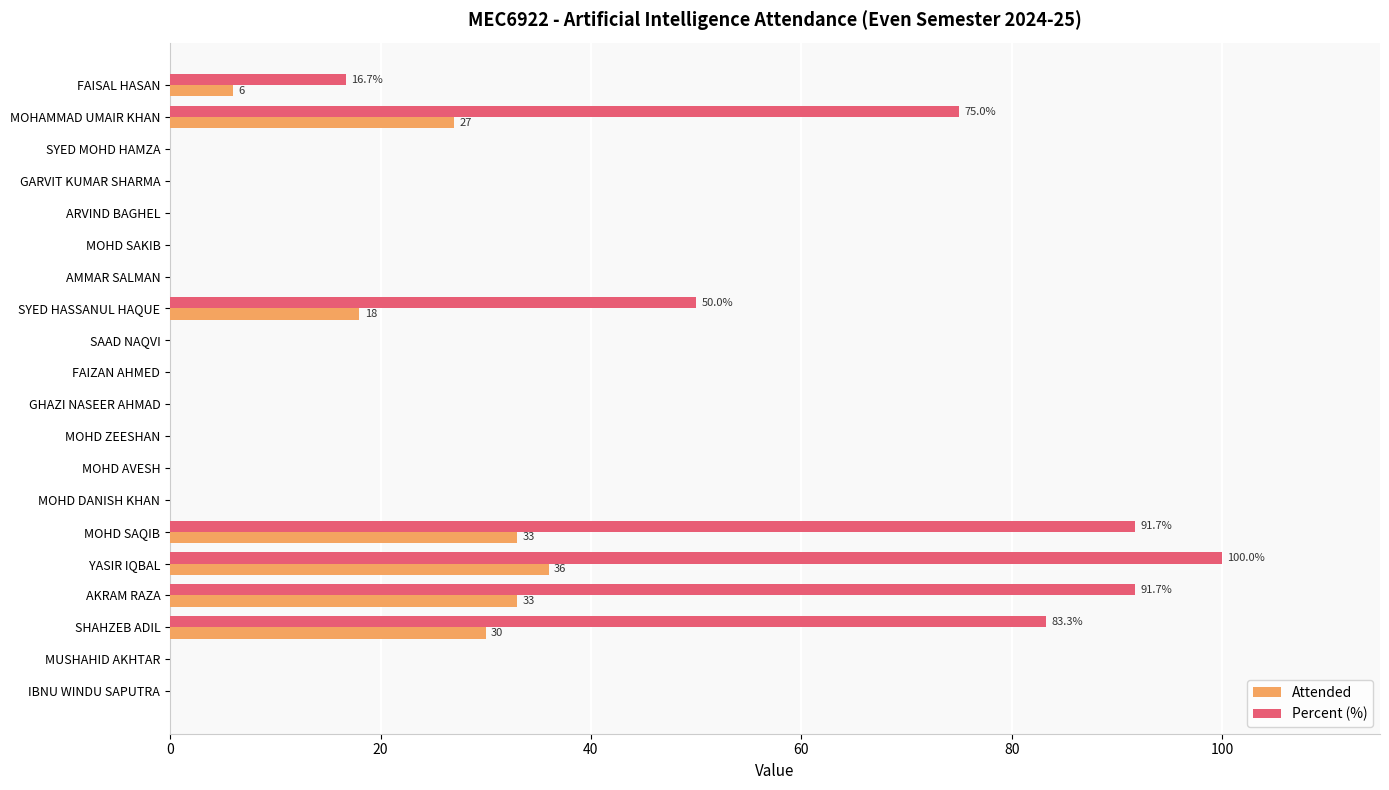

At which category is the sum across all series the highest?

YASIR IQBAL